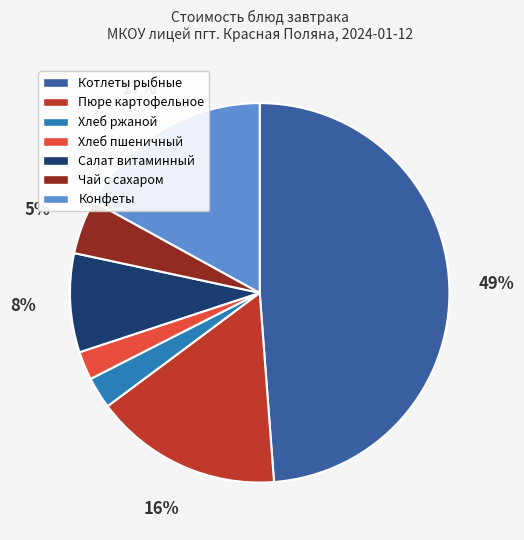

How many segments does this pie chart have?

7